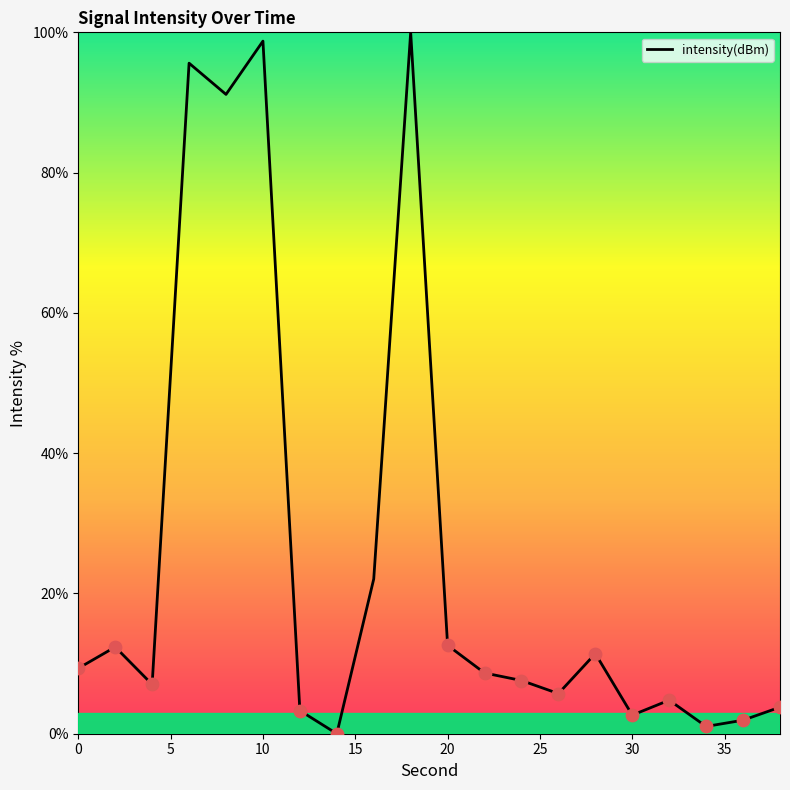

What is the difference between the maximum and minimum values?

100.0